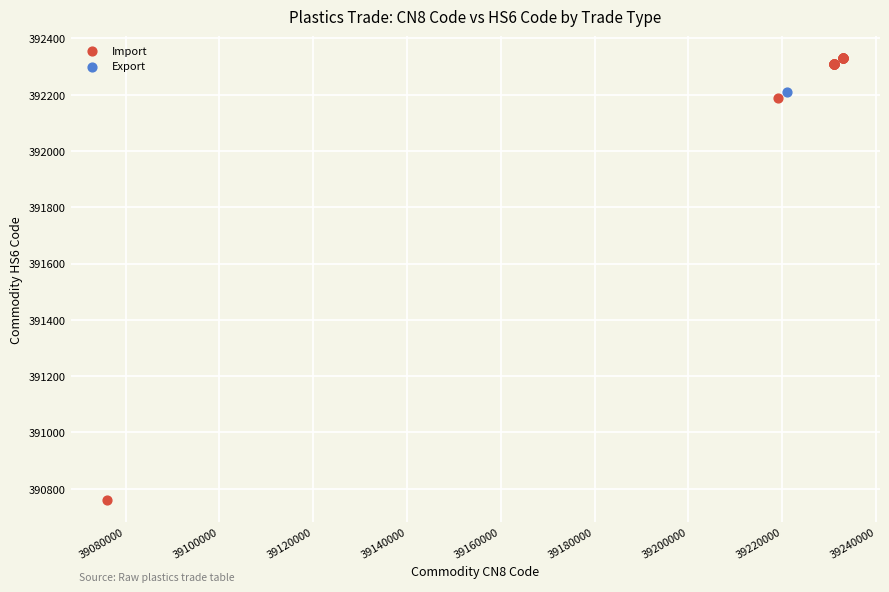

What are all the series names shown in the legend?

Import, Export